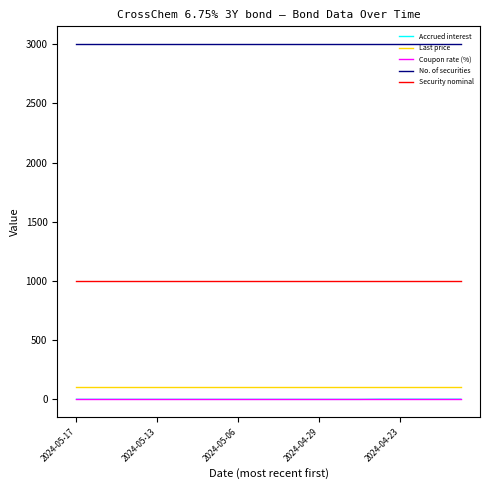

Which series has the widest spread of values?

Accrued interest